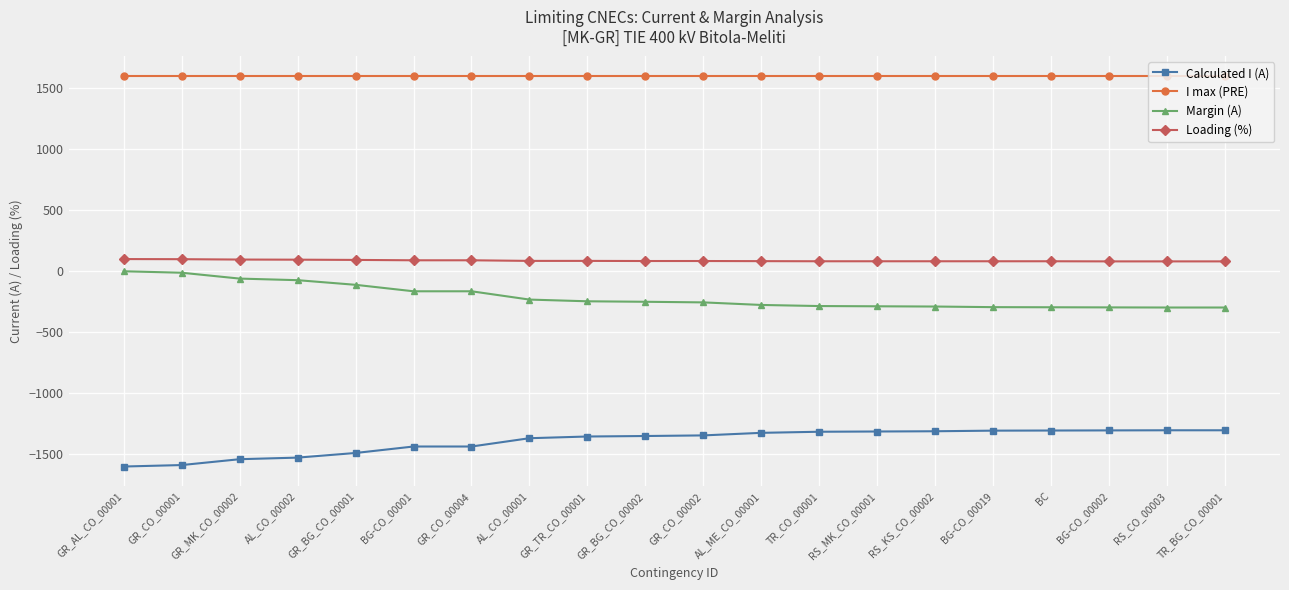

What is the total value across all series at GR_MK_CO_00002?

96